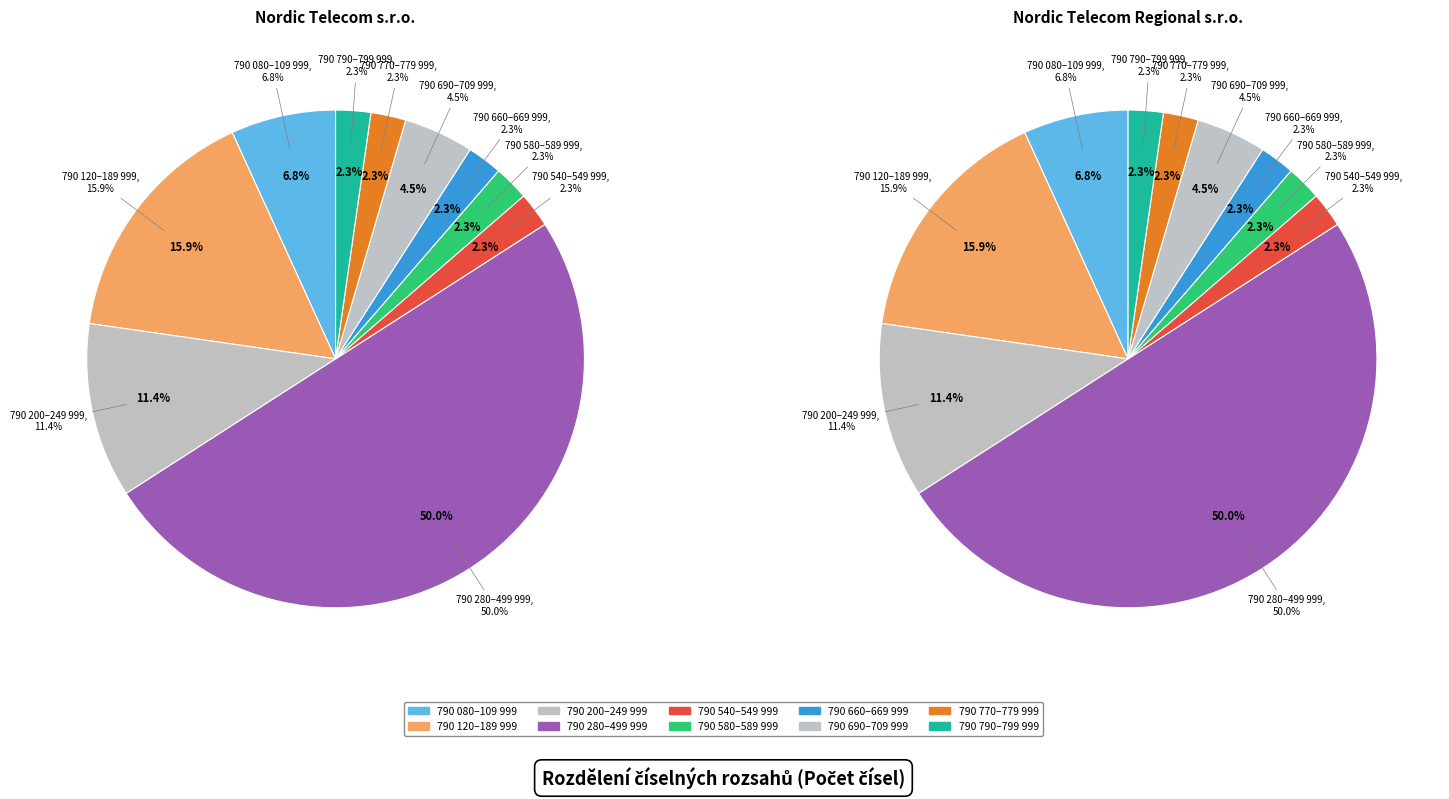

Which category has the biggest portion of the pie?

790 280 000 až 790 499 999